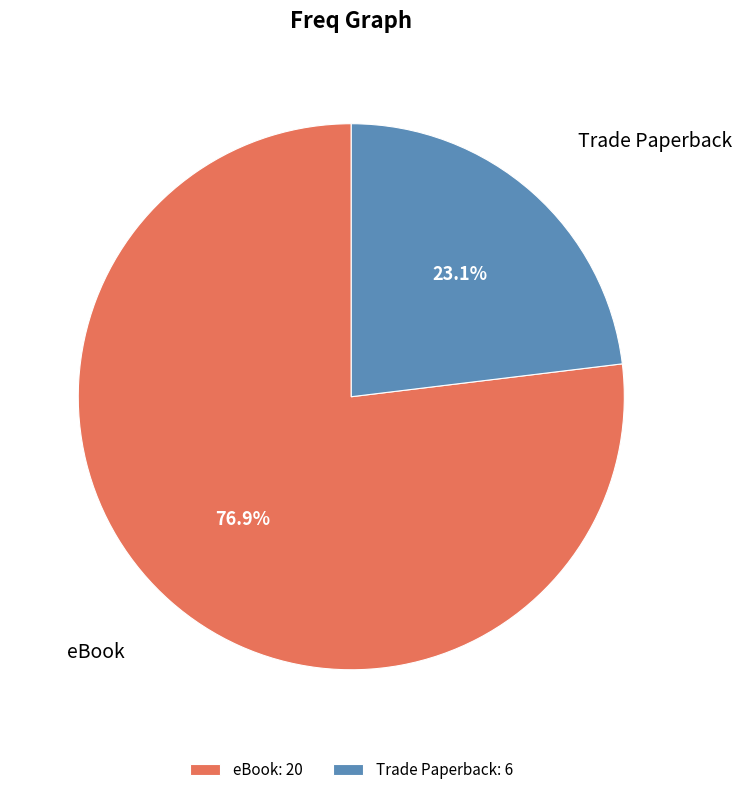

What is the ratio of the value at Trade Paperback to the value at eBook?

0.3